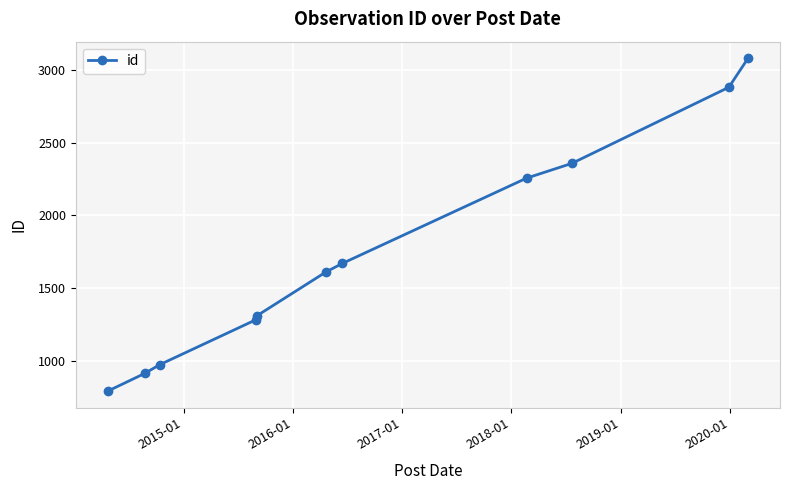

What is the sum of all values?

19128